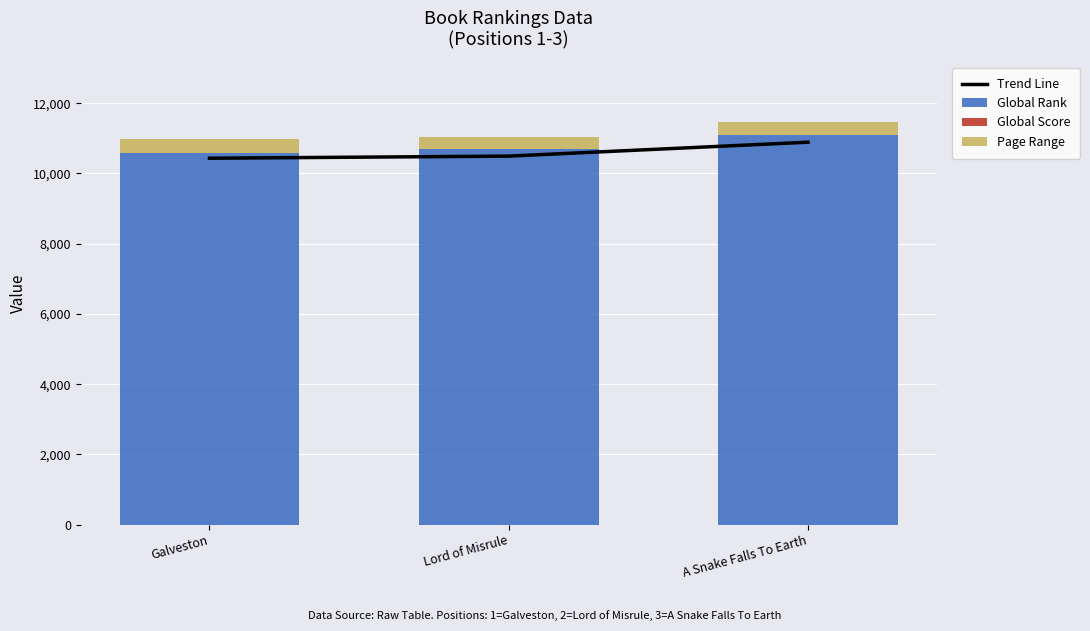

What are all the series names shown in the legend?

Trend Line, Global Rank, Global Score, Page Range